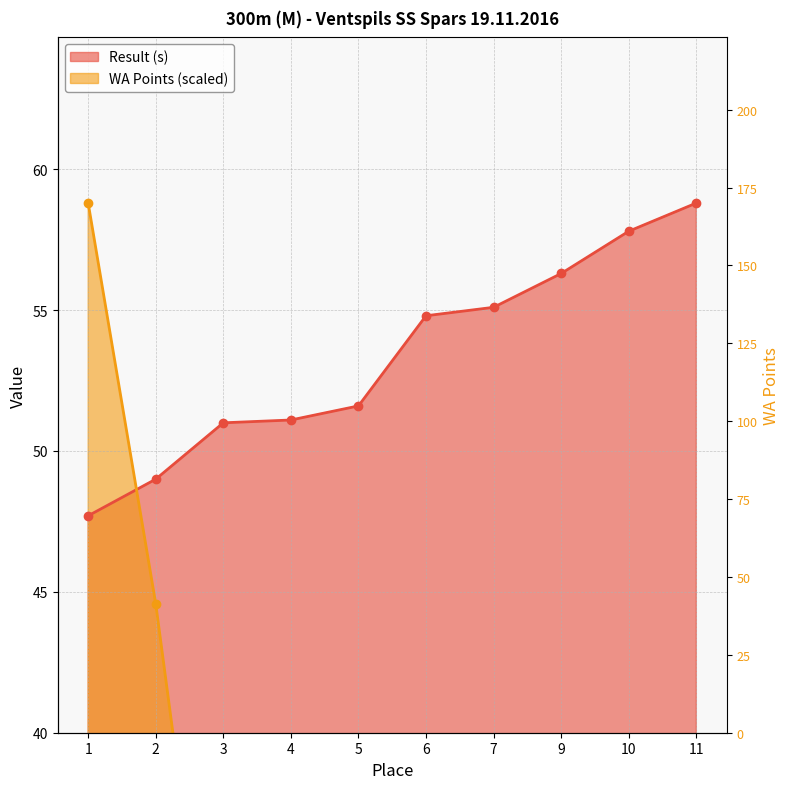

How many intersections are there between WA Points and Result (s)?

1